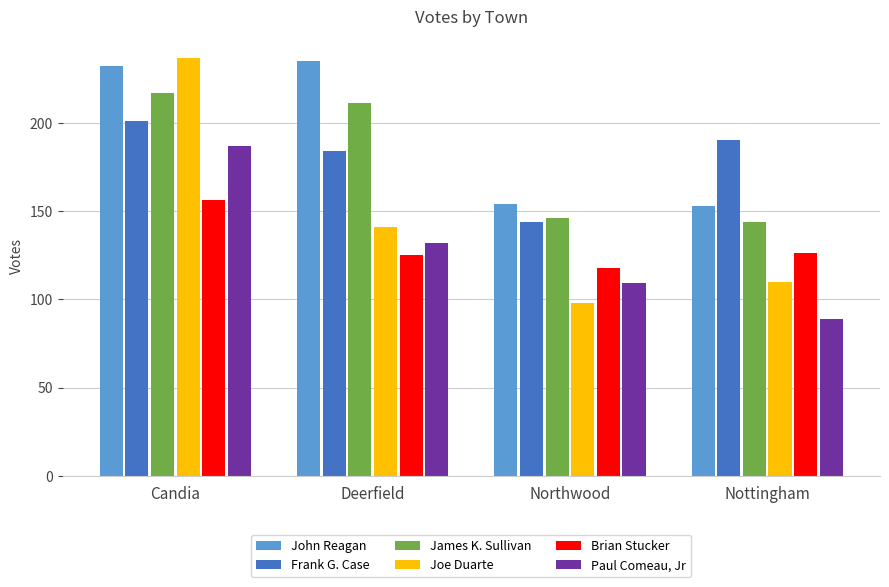

Is the value of John Reagan at Nottingham greater than the value of Frank G. Case at Nottingham?

No